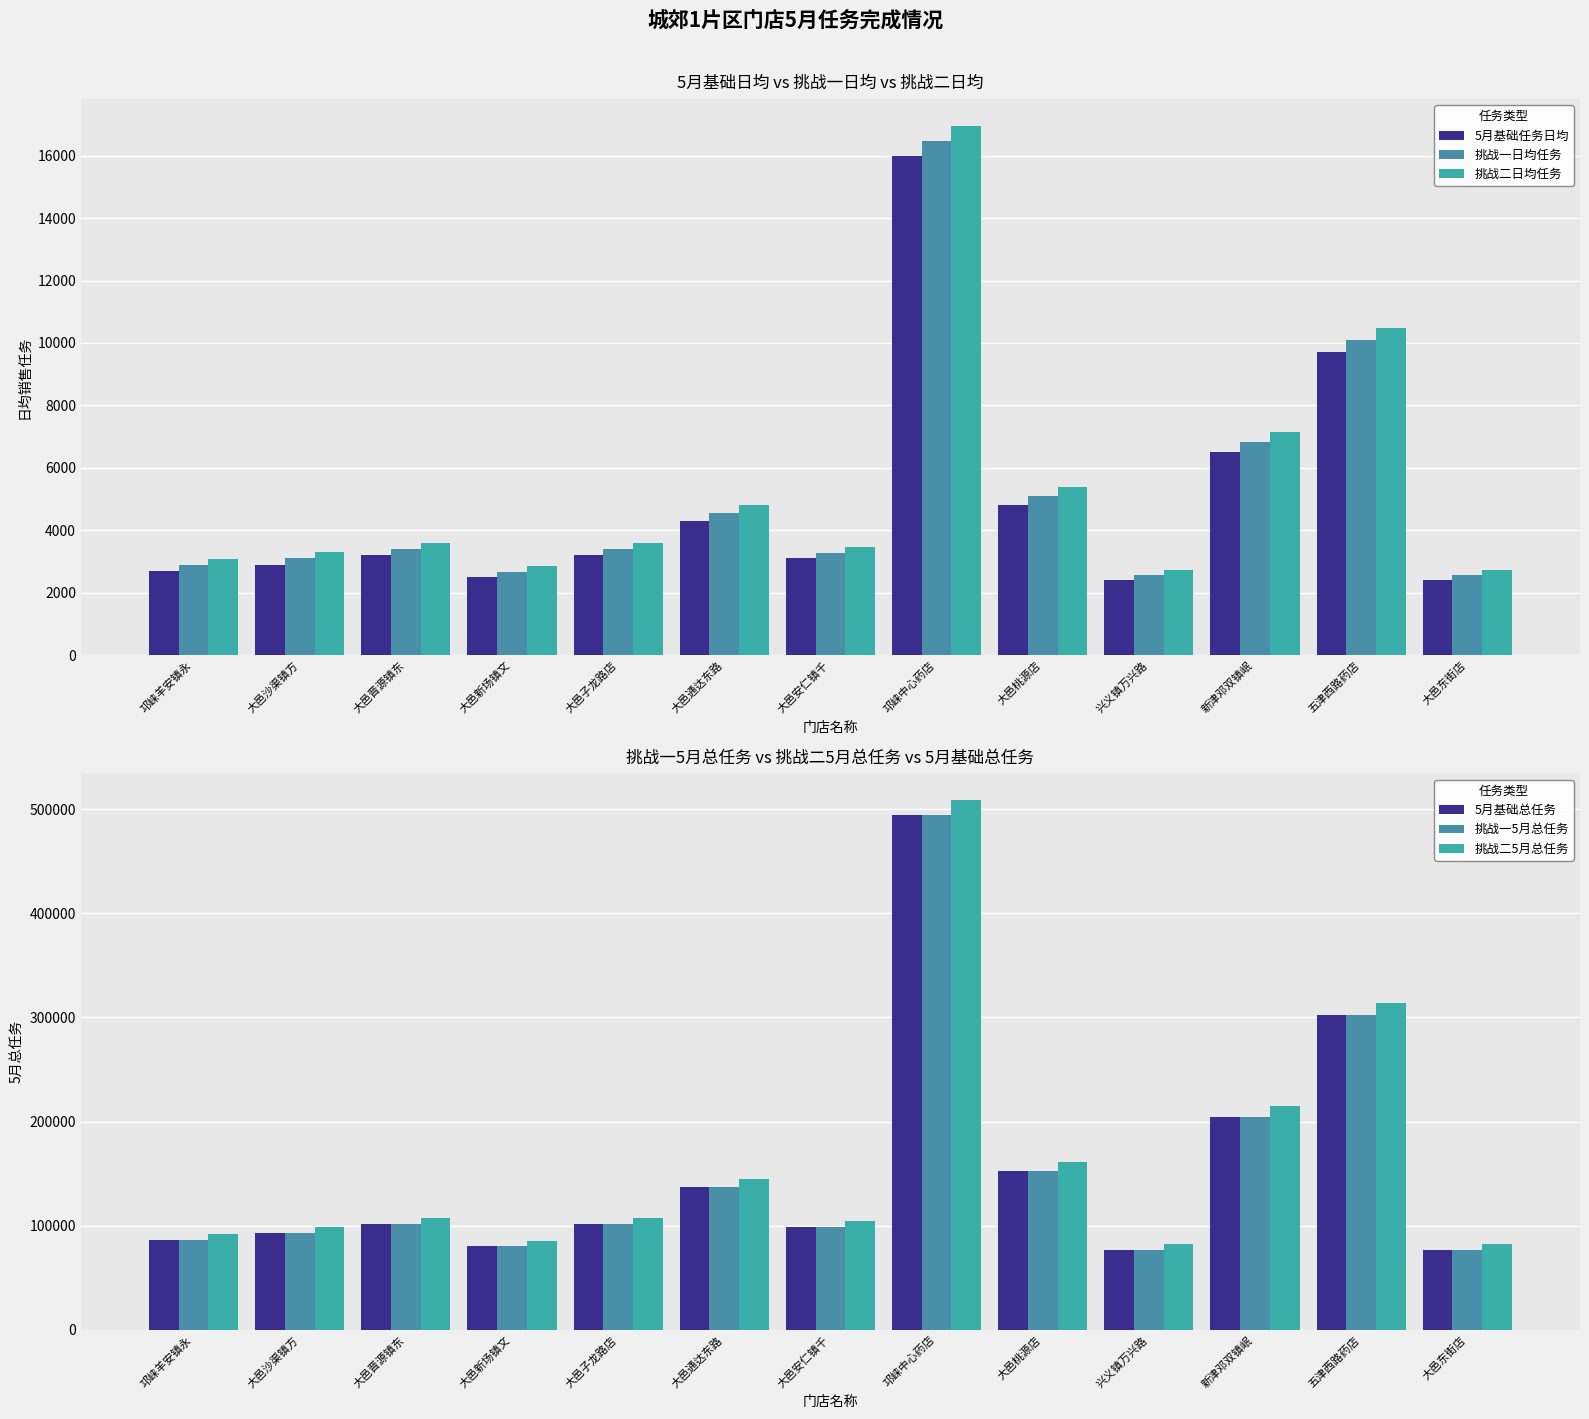

Is it true that 挑战一5月总任务 equals 101760 at 大邑晋源镇东?

True